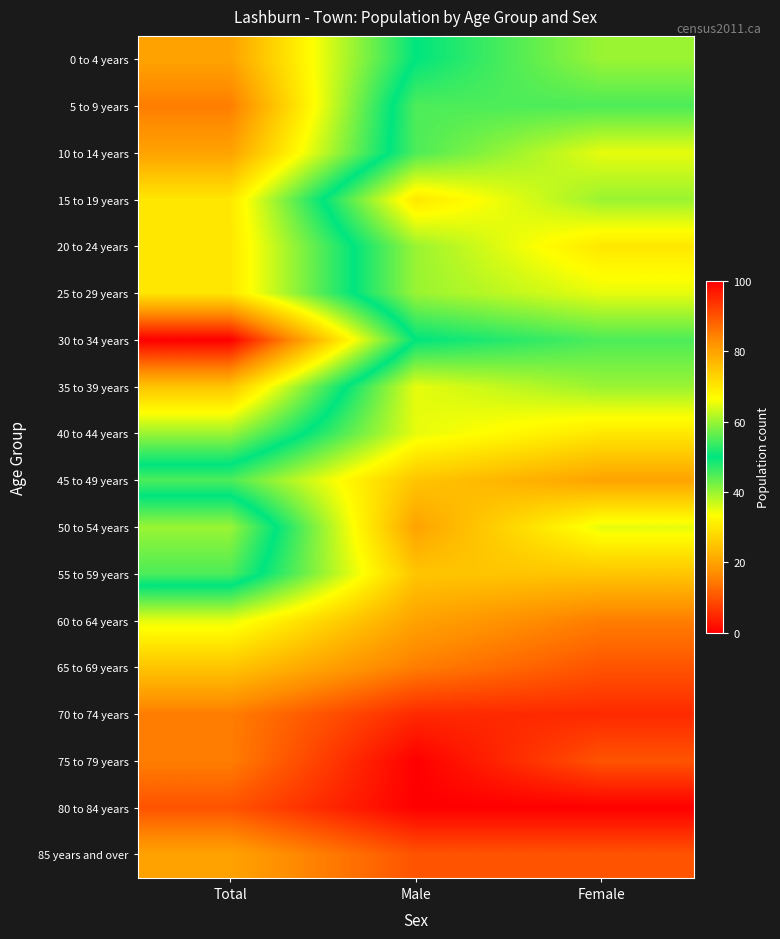

What is the maximum value shown in the chart?

100